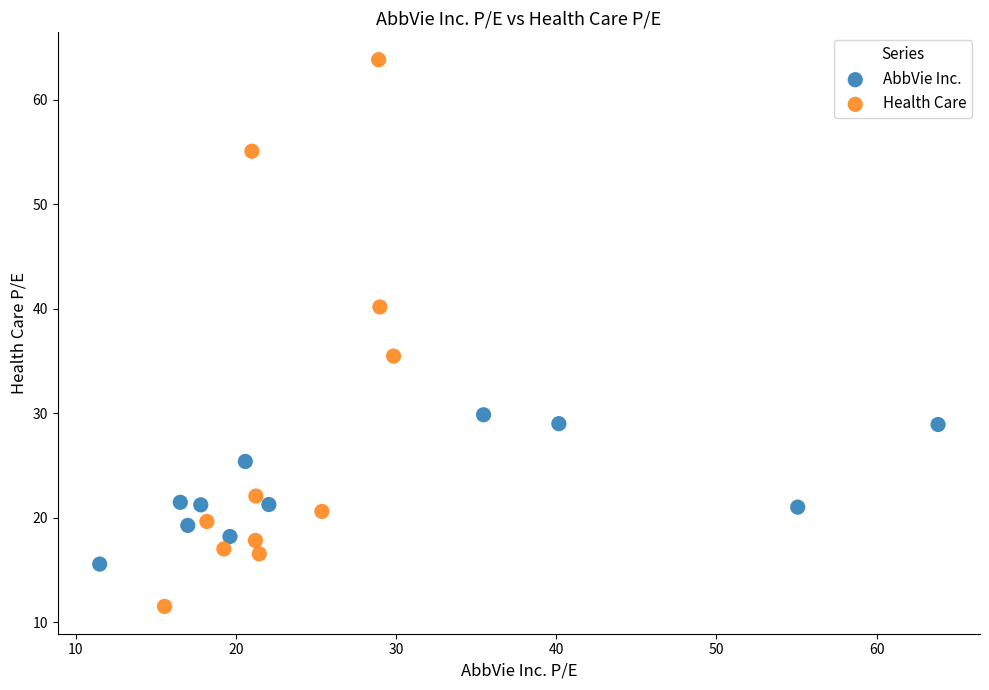

Which series reaches the minimum Y coordinate?

Health Care